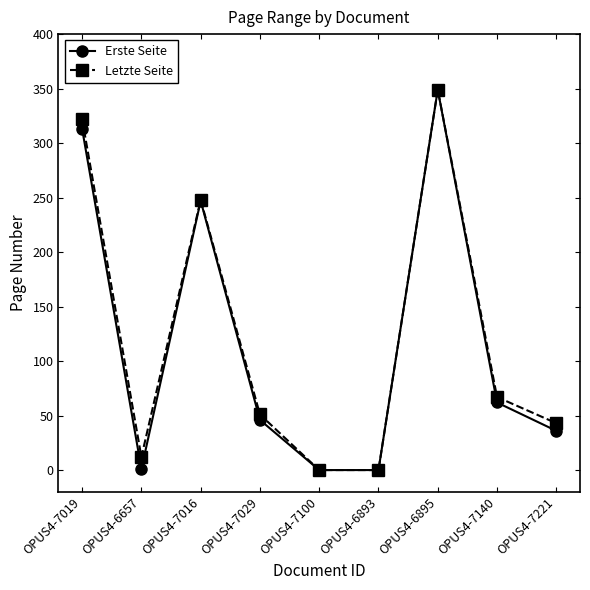

Between OPUS4-7100 and OPUS4-7140, which series saw the biggest shift?

Letzte Seite